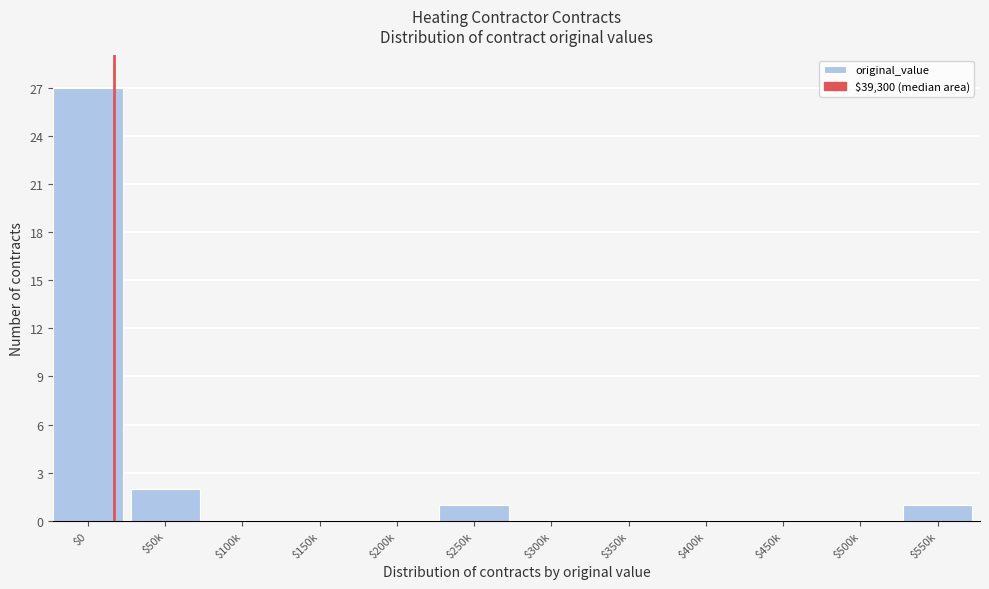

What is the sum of all values?

31